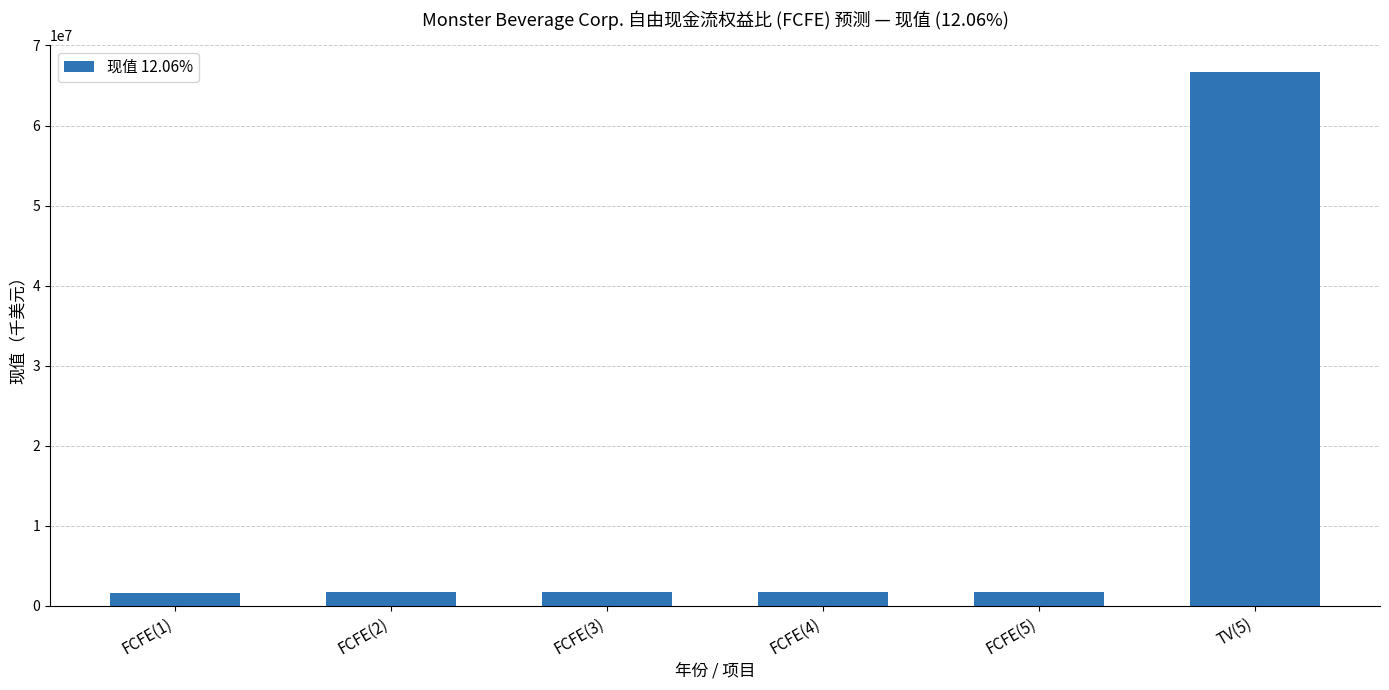

What is the value of the 4th bar from the left?

1768763